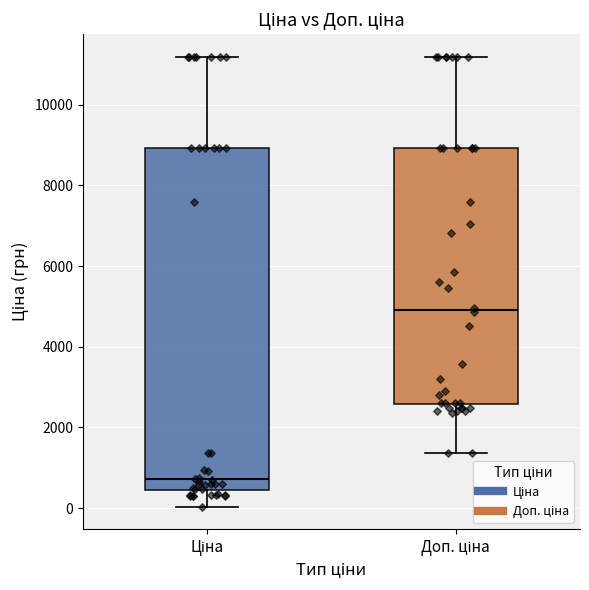

Which box's median line is the lowest?

Ціна